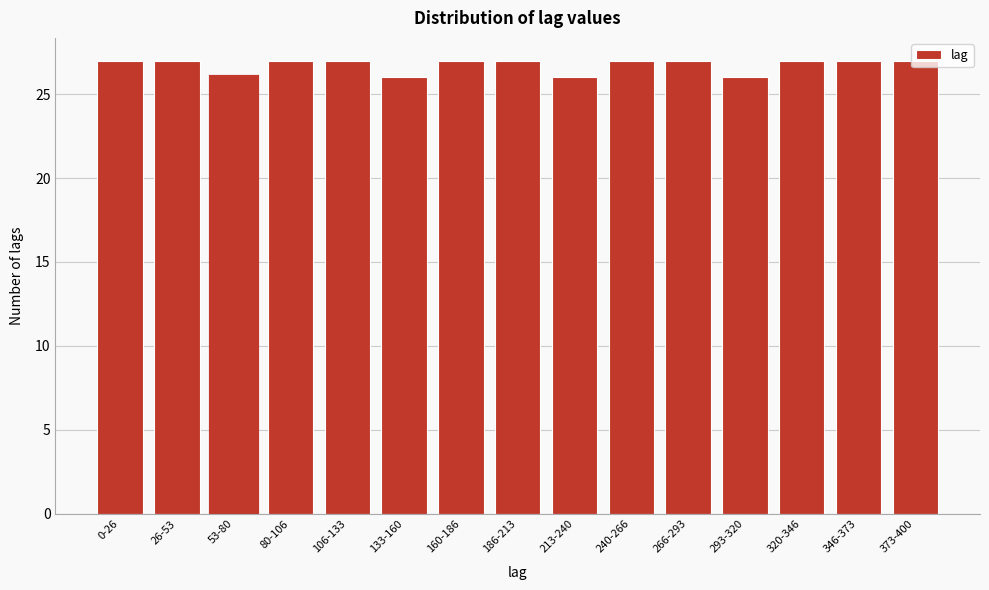

What is the average value?

27